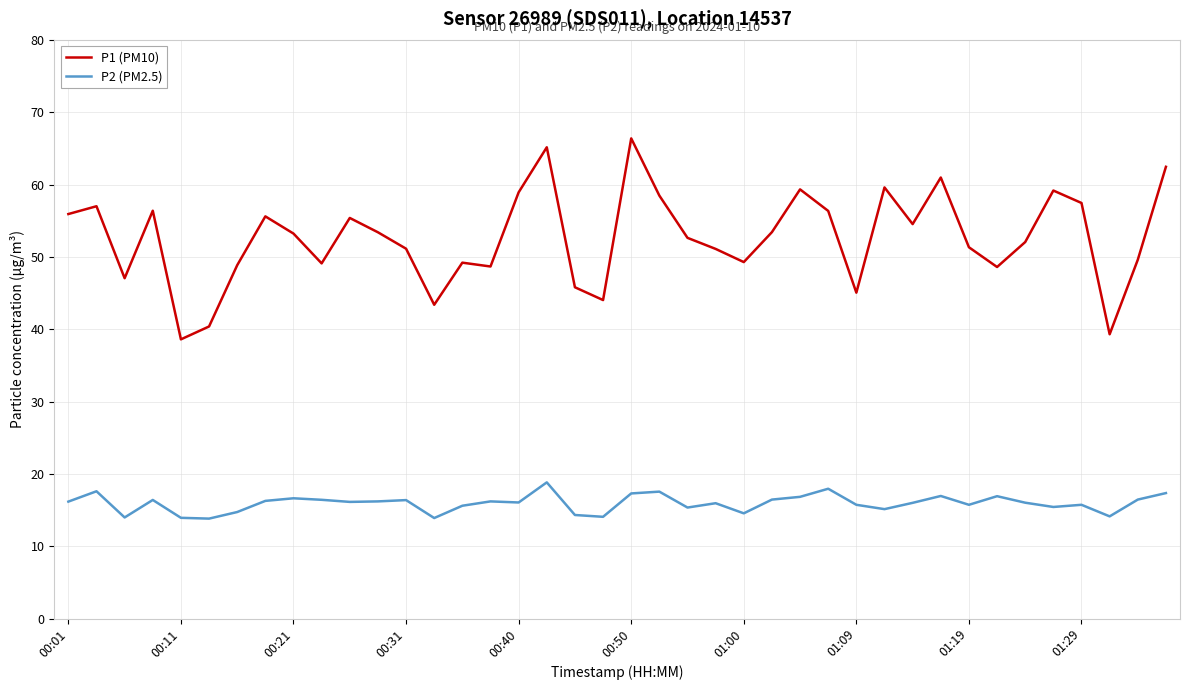

What is the greatest value displayed?

66.4